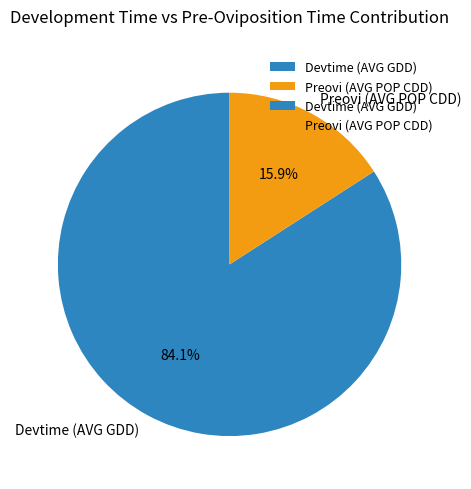

Rank the categories by value from lowest to highest.

Preovi (AVG POP CDD), Devtime (AVG GDD)